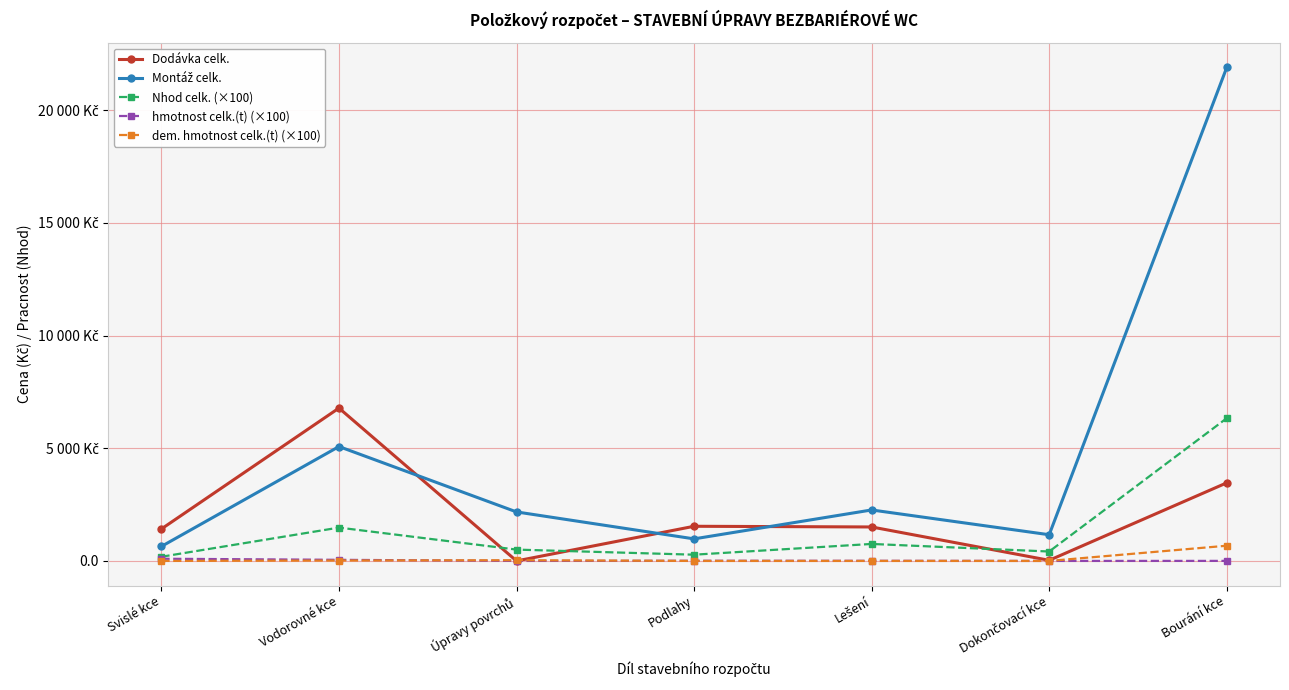

What is the label of the 6th point from the left?

Dokončovací kce